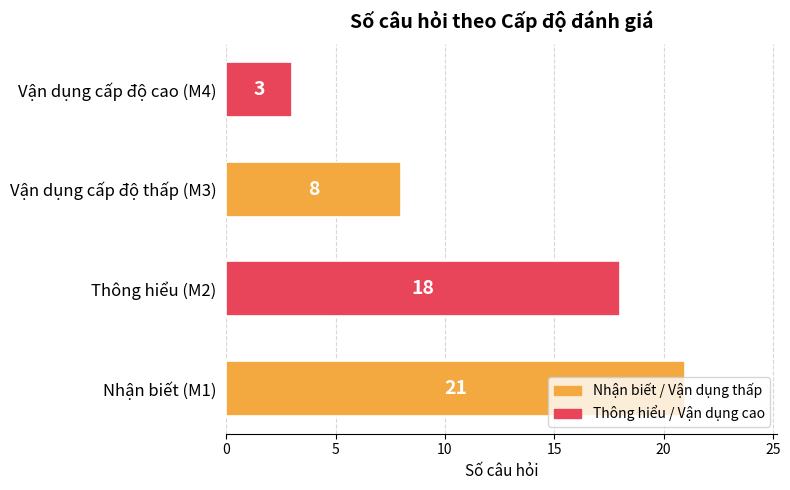

Rank the categories by value from highest to lowest.

Nhận biết (M1), Thông hiểu (M2), Vận dụng cấp độ thấp (M3), Vận dụng cấp độ cao (M4)